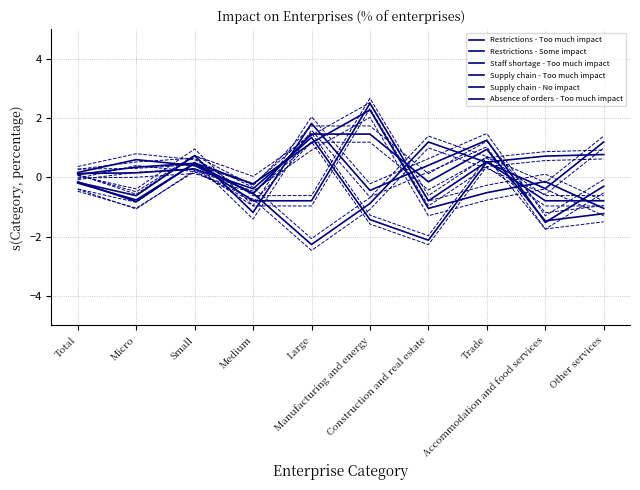

True or false: Supply chain - Too much impact has a value of -0.2 at Total.

True